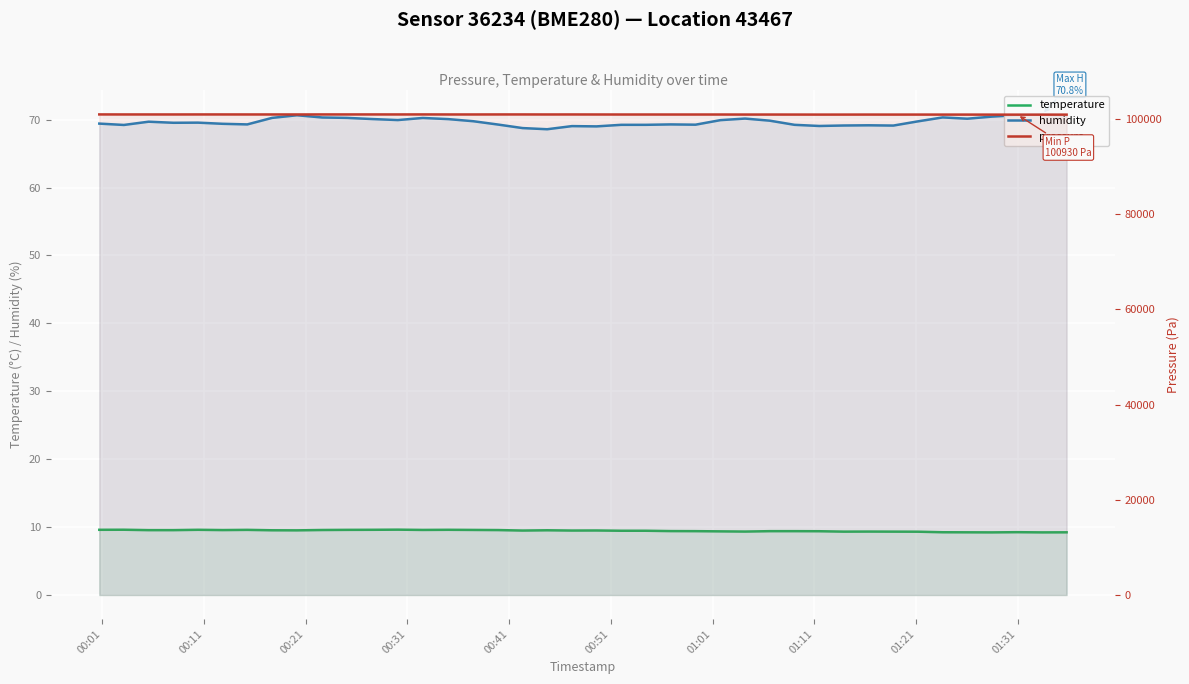

What is the greatest value displayed?

100976.6